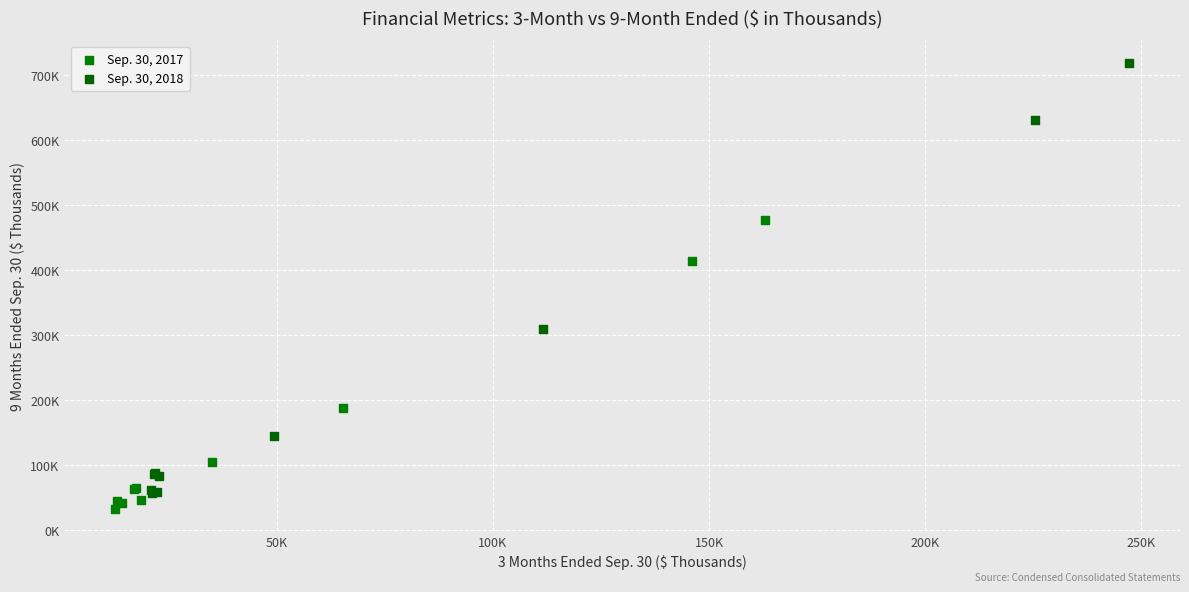

Which series has the widest spread of Y values?

Sep. 30, 2018